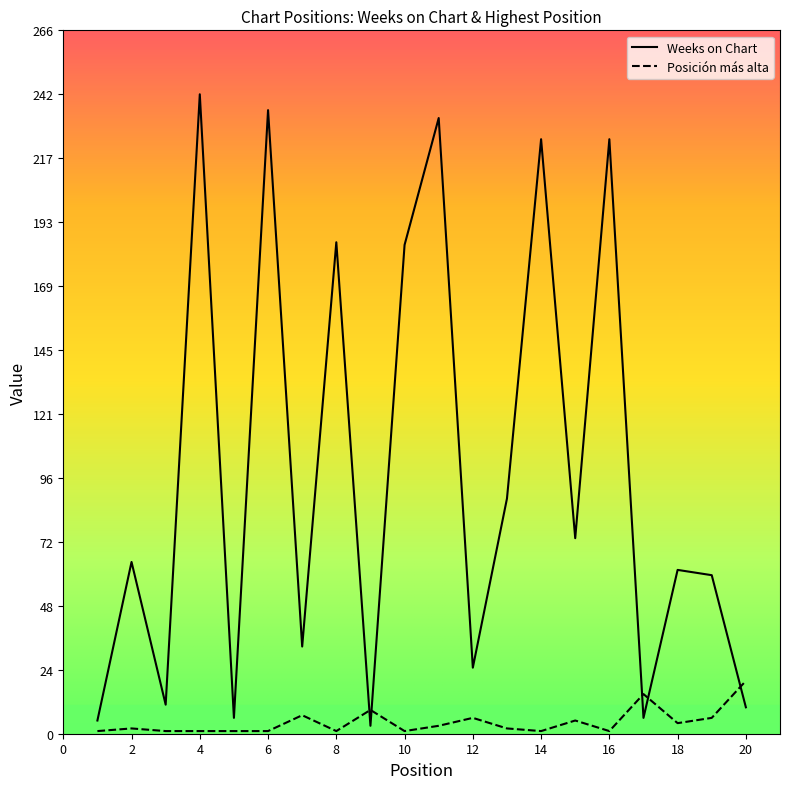

True or false: Posición más alta and Weeks on Chart cross at least once.

True